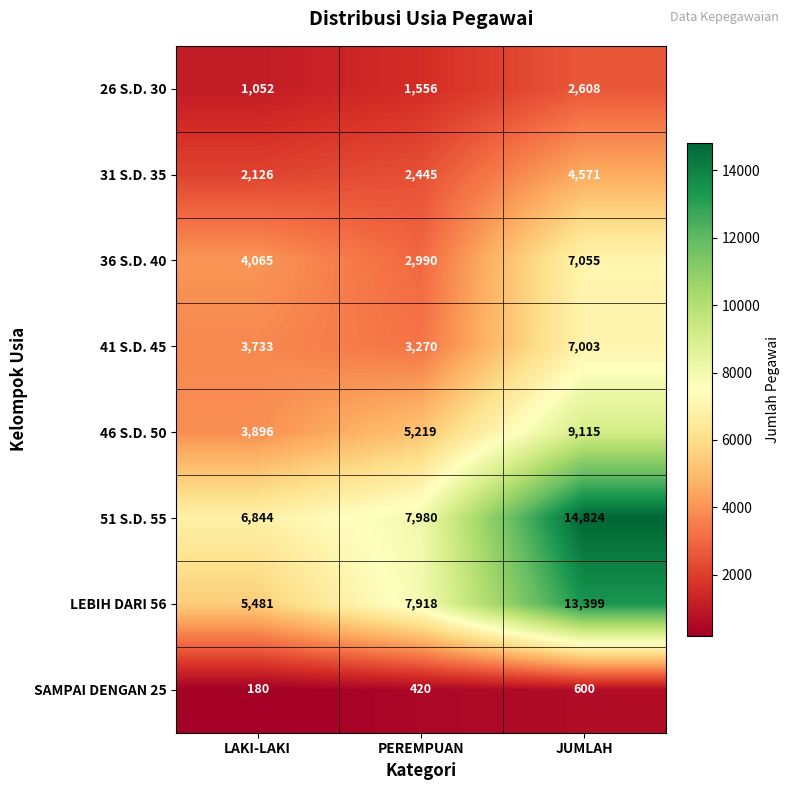

What is the total value across all series at JUMLAH?

59175